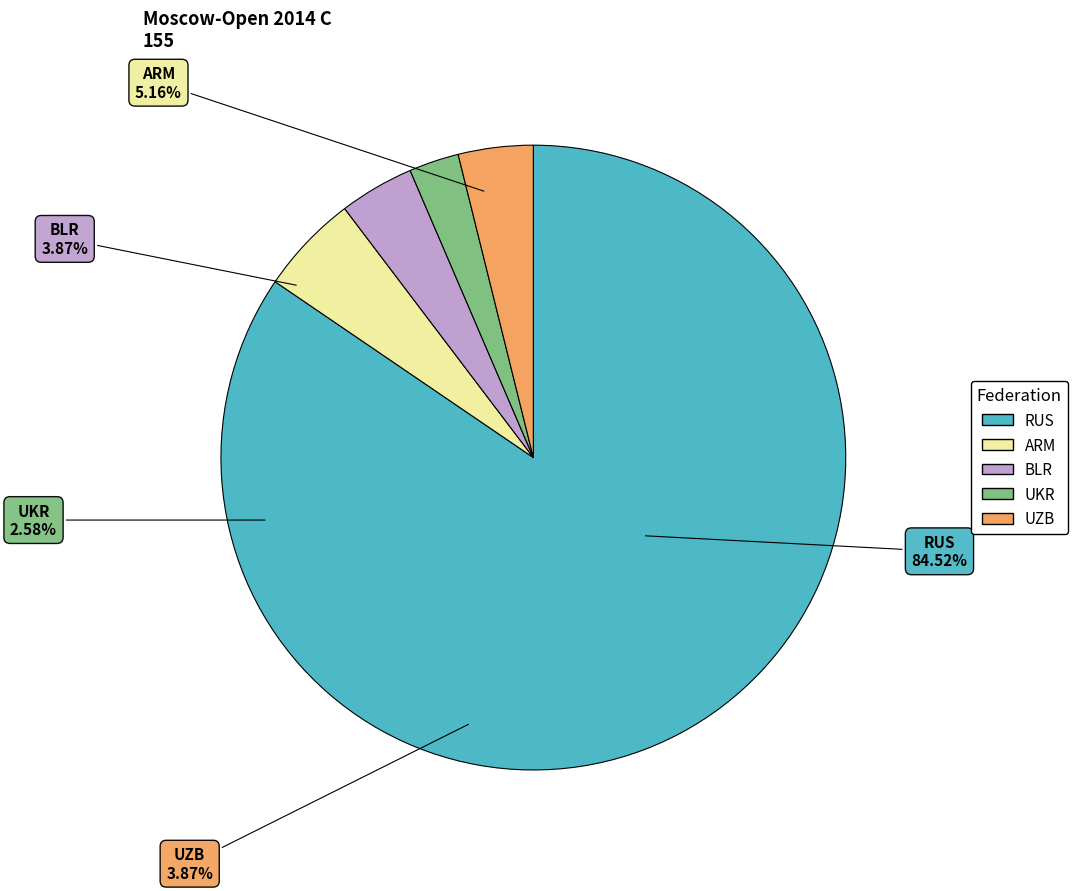

Rank the categories by value from highest to lowest.

RUS, ARM, BLR, UZB, UKR